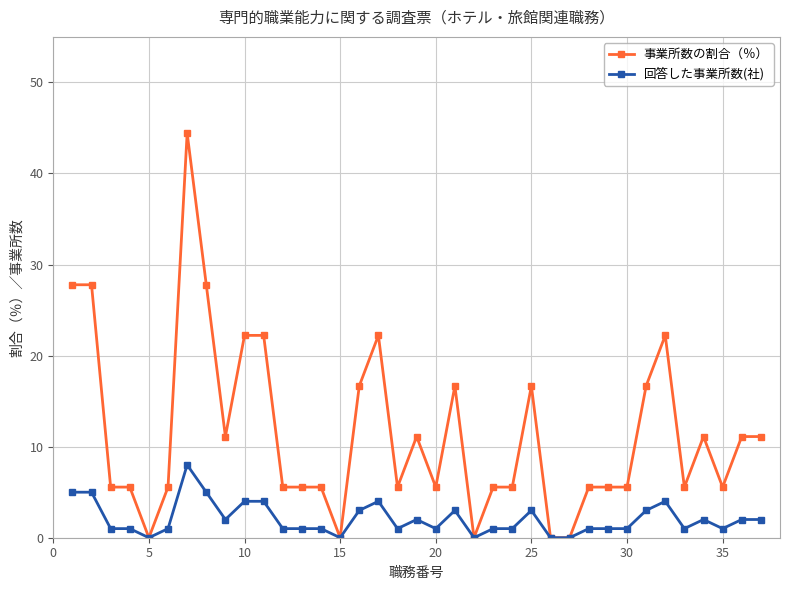

List the series in order of their peak value, highest first.

事業所数の割合（％）, 回答した事業所数(社)